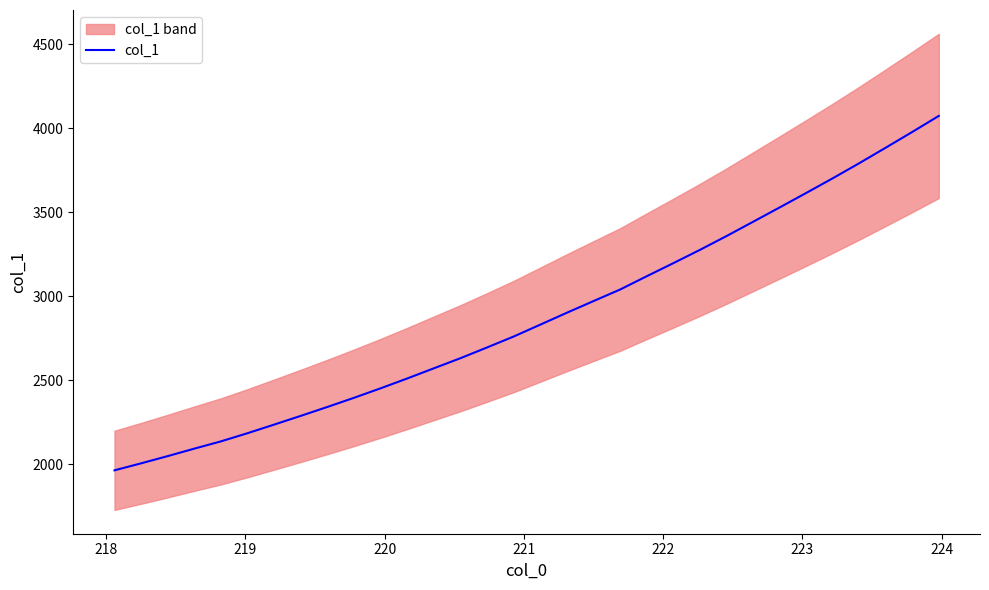

How many data points does each series have?

32